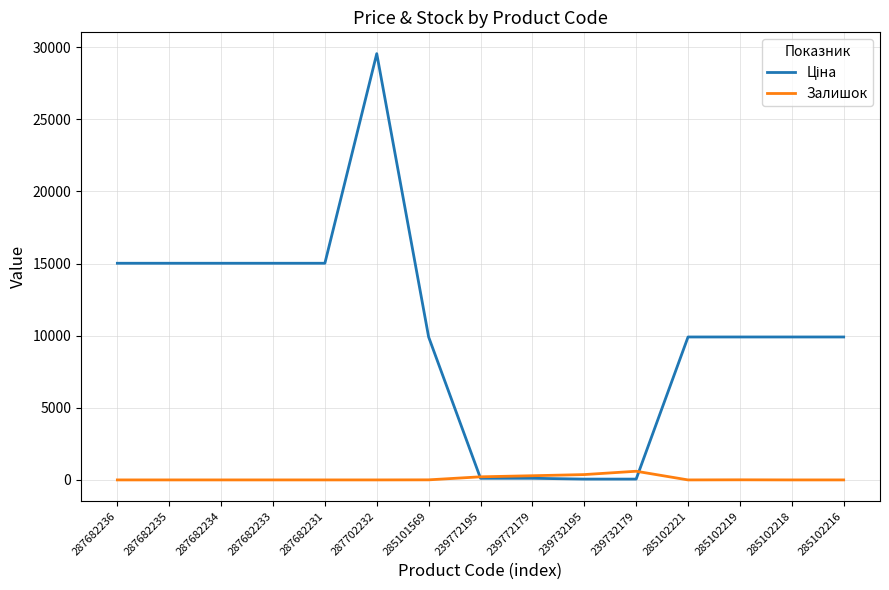

At how many categories does at least one series exceed 8201?

11